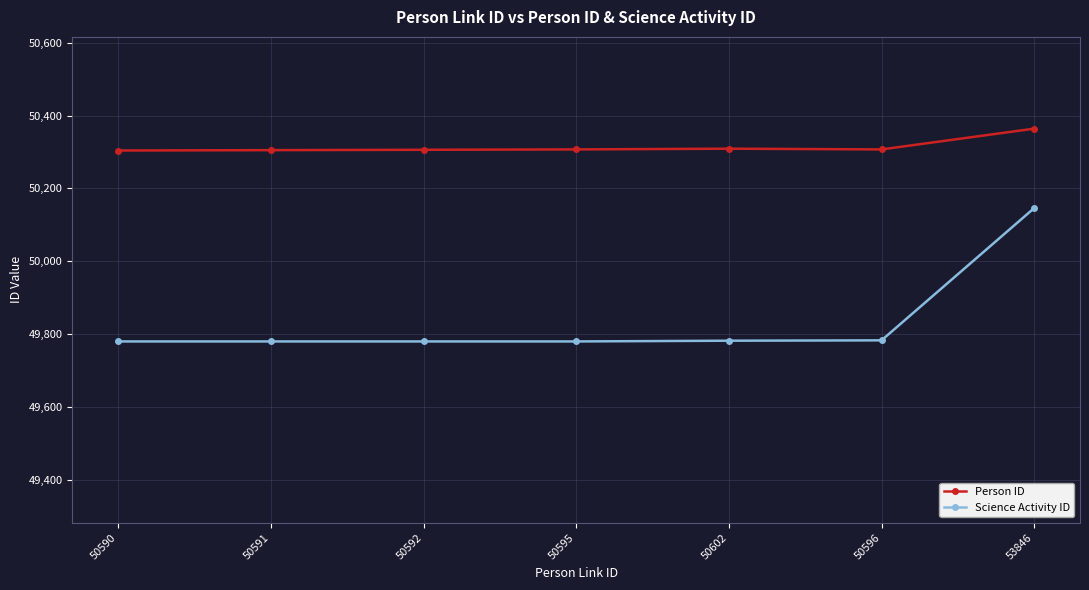

Is it true that Person ID equals 32088 at 50596?

False